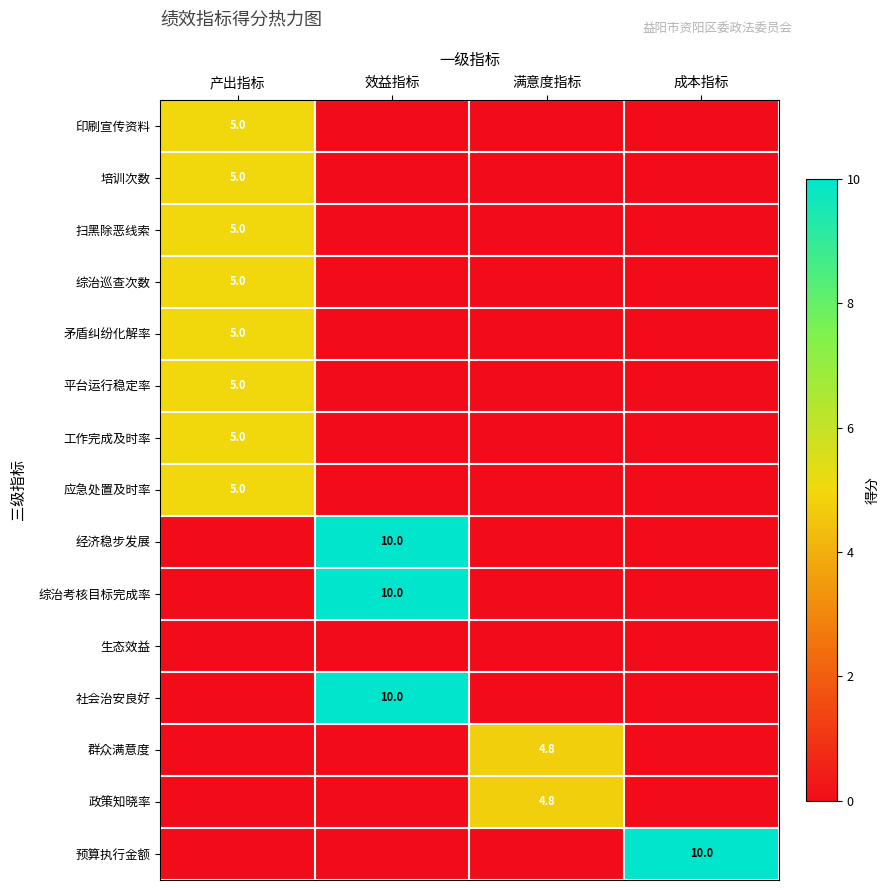

The value of 扫黑除恶线索 at 产出指标 is 6.7. True or false?

False